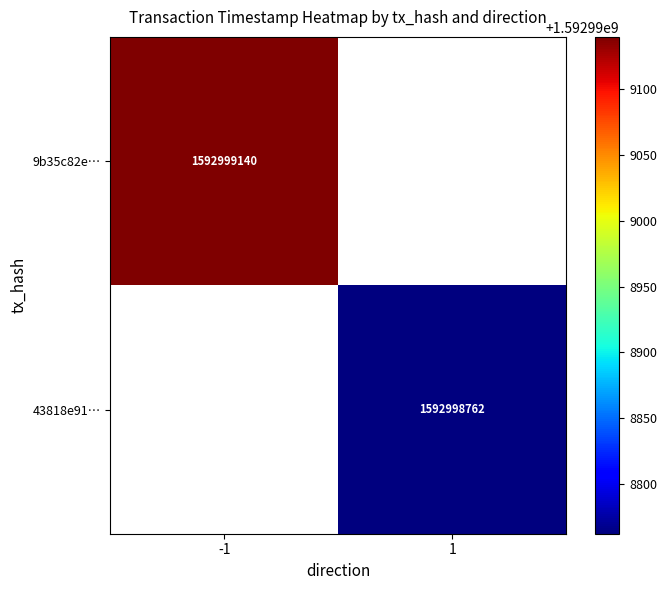

What is the total value across all series at time_stamp?

3185997902